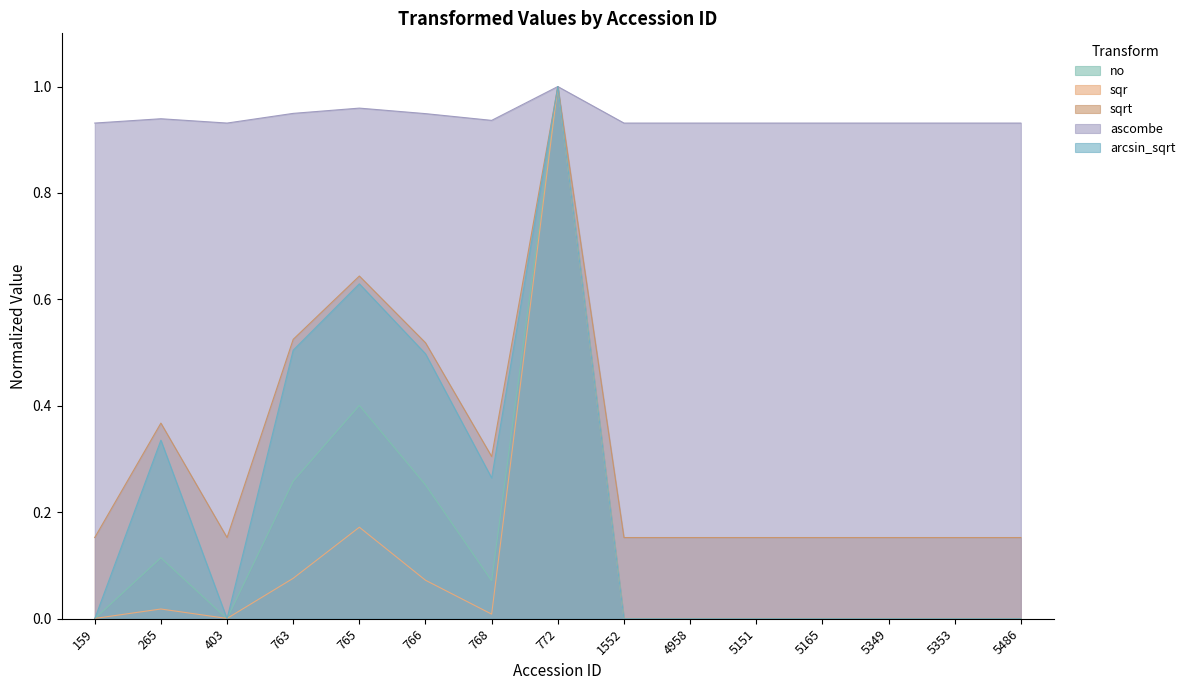

How many values in the no series exceed 0?

6